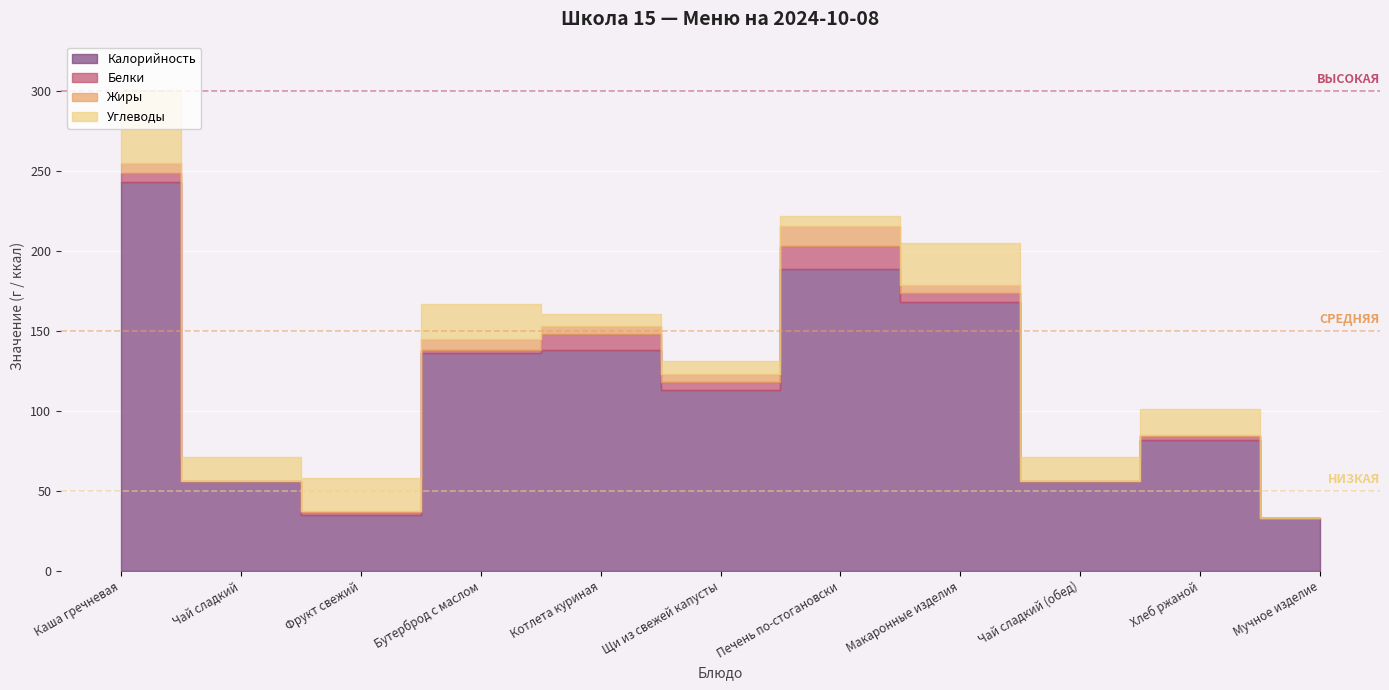

The Углеводы series shows 46.0 at Каша гречневая. True or false?

True